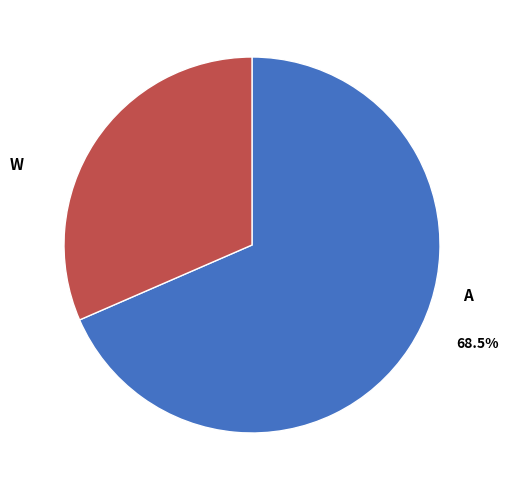

Count the number of slices in the pie.

2